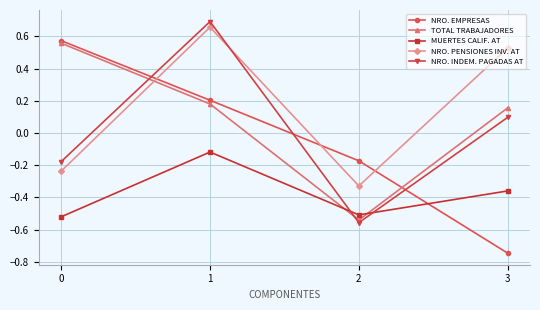

The NRO. INDEM. PAGADAS AT series shows 0.2 at 3. True or false?

False